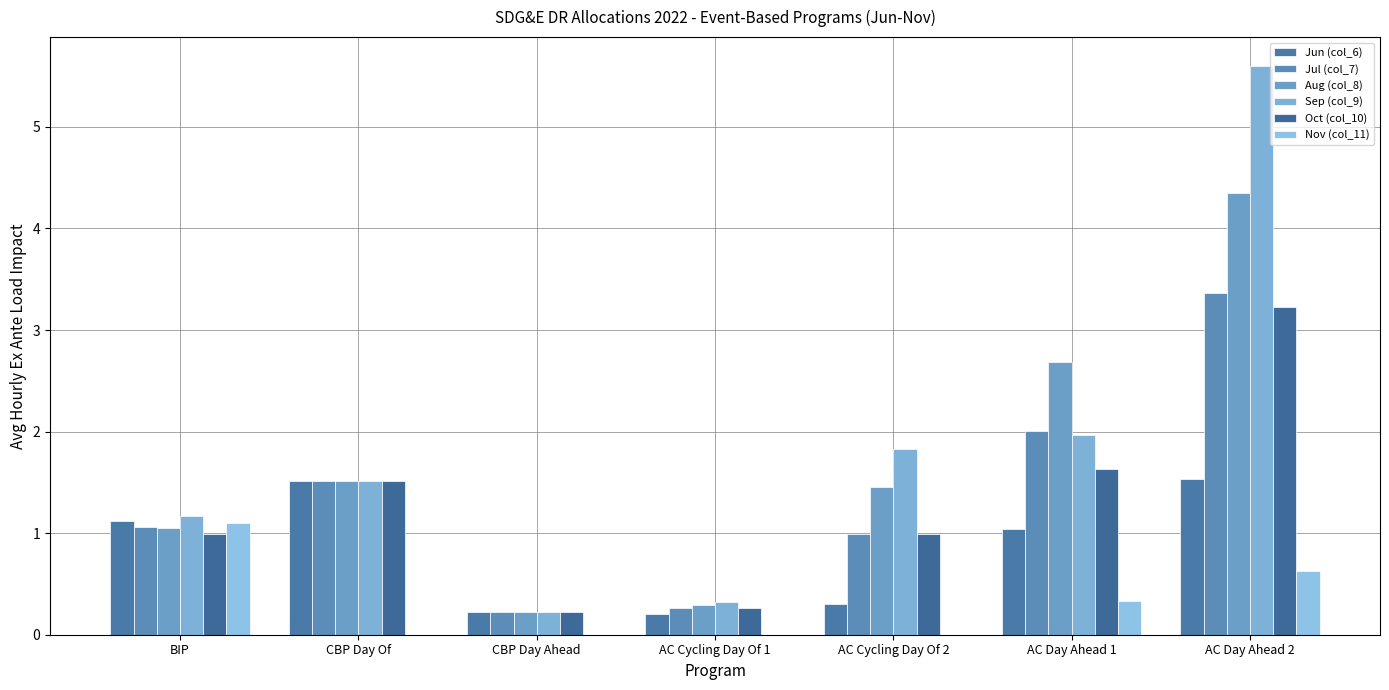

Reading left to right, extract all data points from this chart.

Jun (col_6): 1.1	1.5	0.2	0.2	0.3	1.0	1.5
Jul (col_7): 1.1	1.5	0.2	0.3	1.0	2.0	3.4
Aug (col_8): 1.1	1.5	0.2	0.3	1.5	2.7	4.3
Sep (col_9): 1.2	1.5	0.2	0.3	1.8	2.0	5.6
Oct (col_10): 1.0	1.5	0.2	0.3	1.0	1.6	3.2
Nov (col_11): 1.1	0.0	0.0	0.0	0.0	0.3	0.6